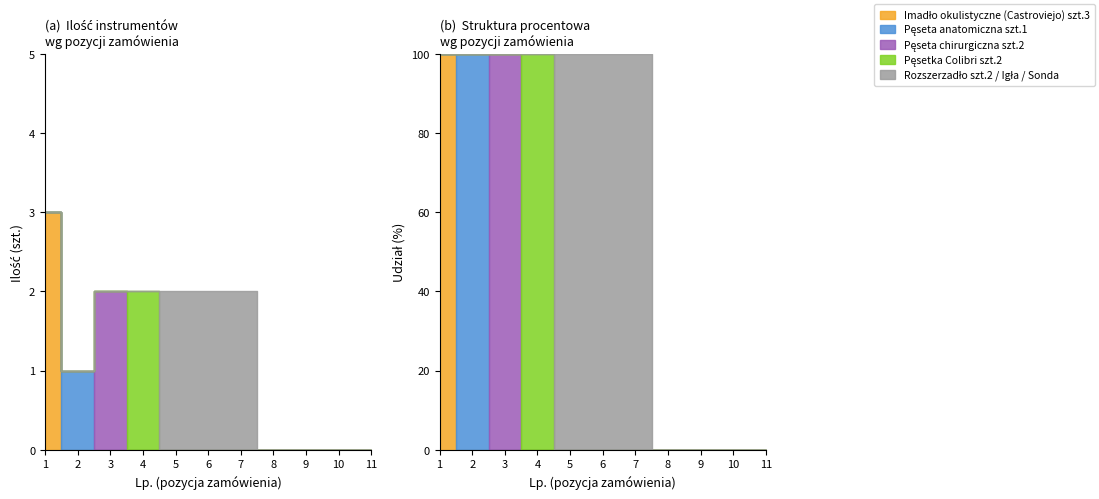

What is the maximum value shown in the chart?

3